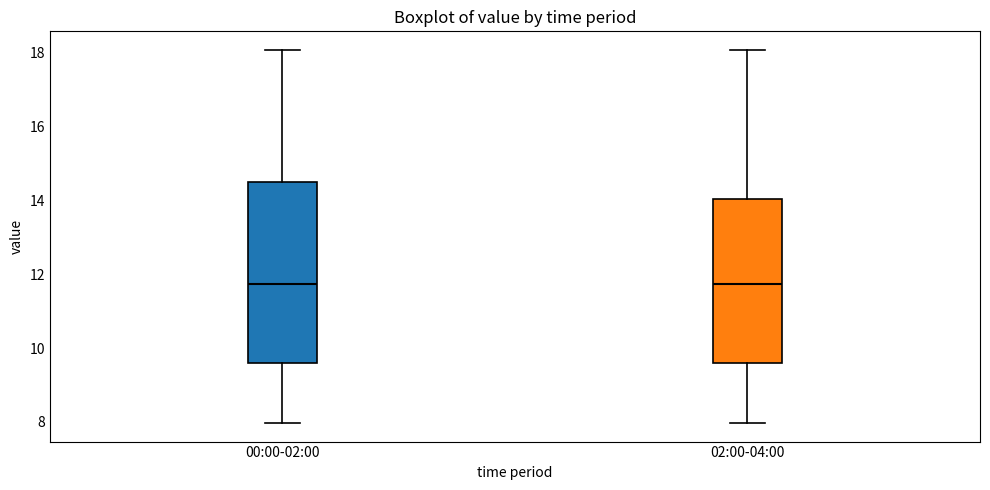

Comparing the boxes themselves (not the whiskers), which one is the tallest?

00:00-02:00